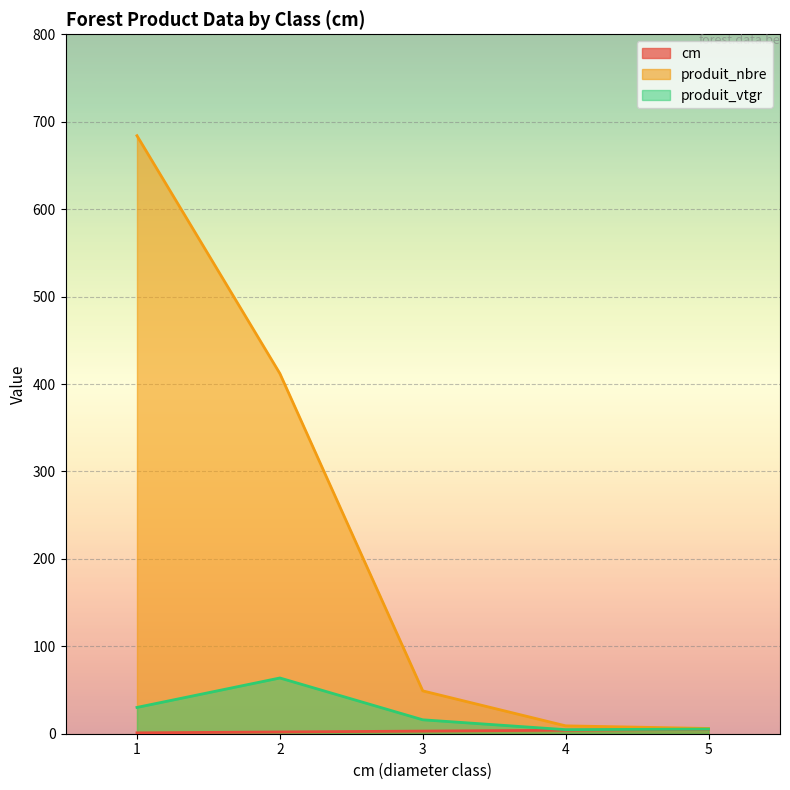

What are all the series names shown in the legend?

cm, produit_nbre, produit_vtgr